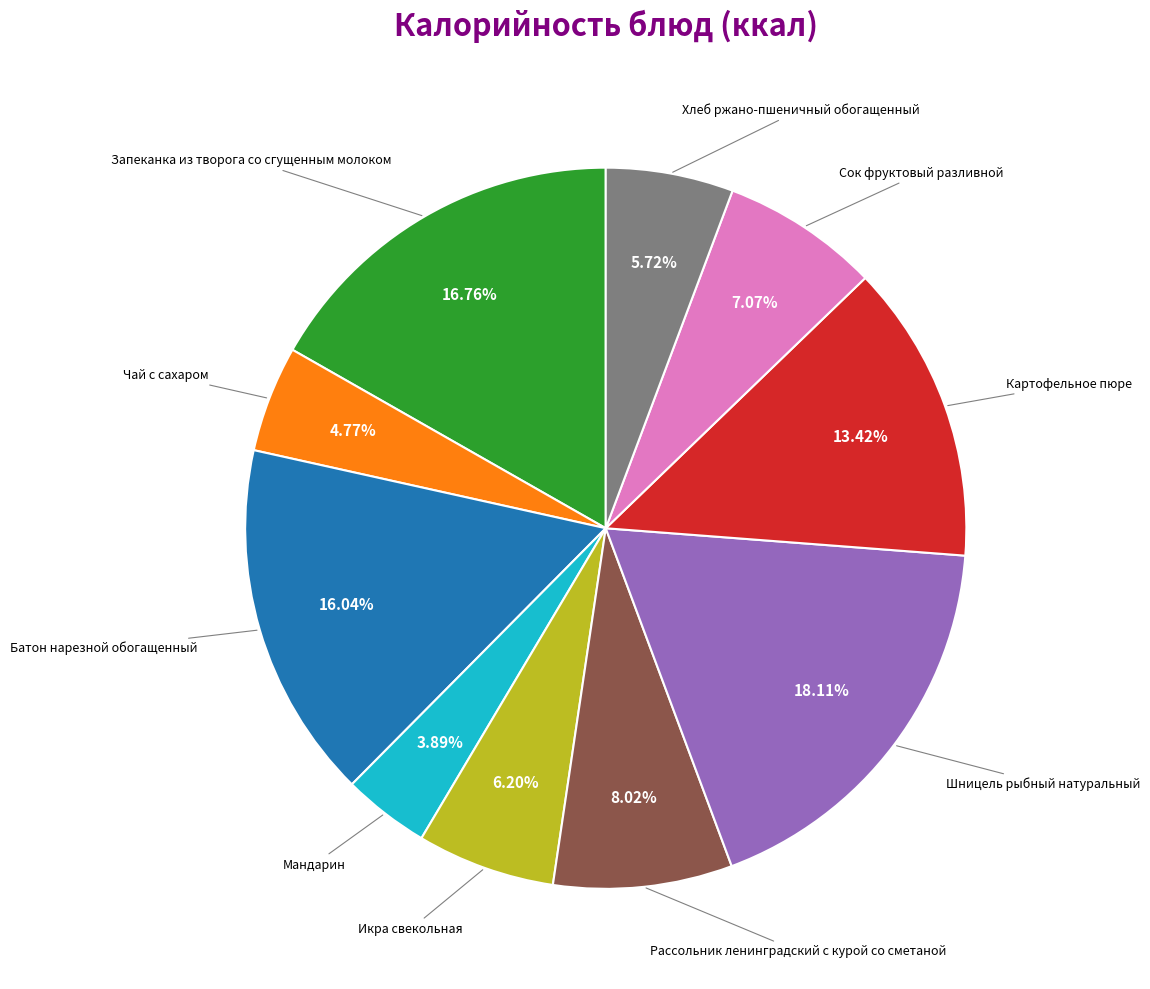

To the nearest percent, what is the average slice percentage?

10%